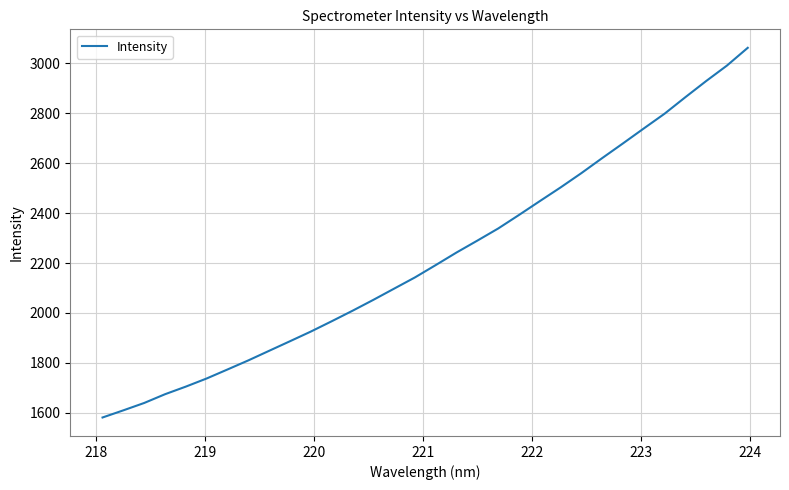

What is the smallest value displayed?

1581.5